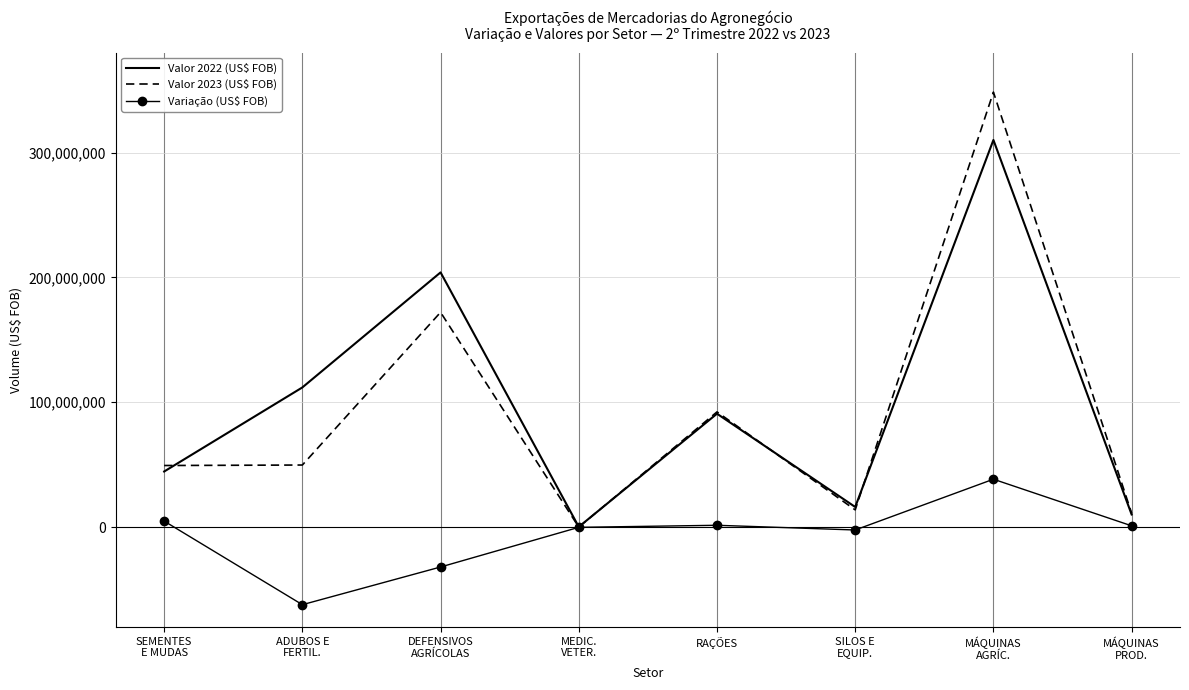

At which category does Valor 2022 (US$ FOB) reach its first local peak?

DEFENSIVOS
AGRÍCOLAS